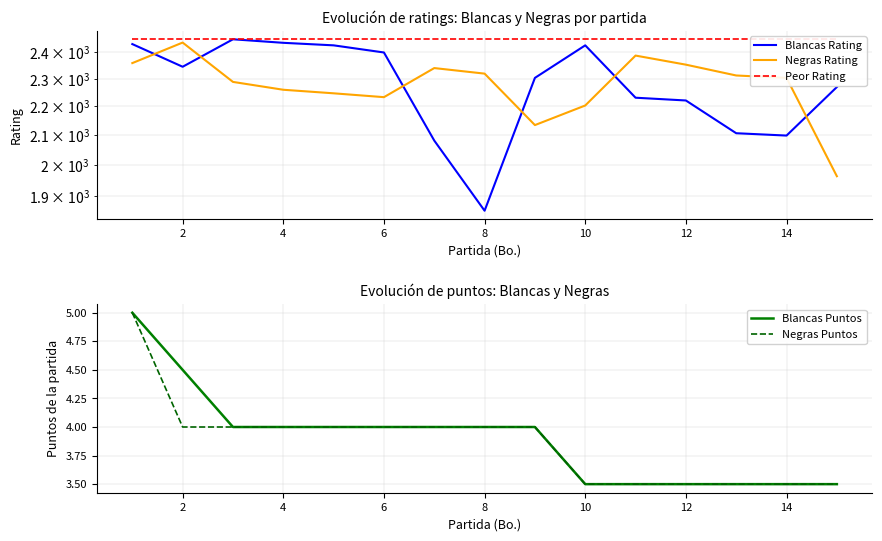

The value of Negras Puntos at 14 is 3.5. True or false?

True